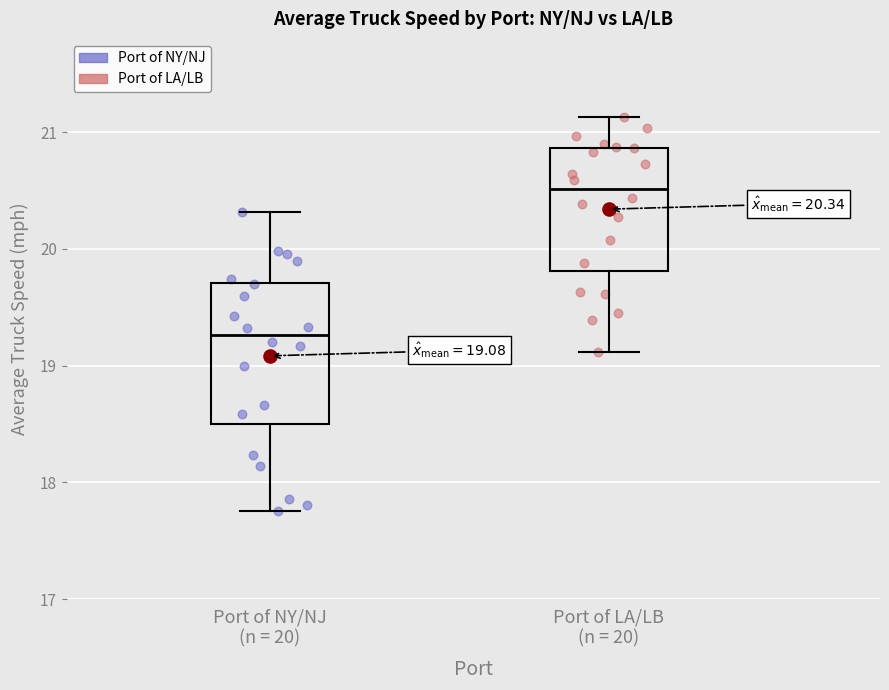

Which box's median line is the highest?

Port of LA/LB (n = 20)